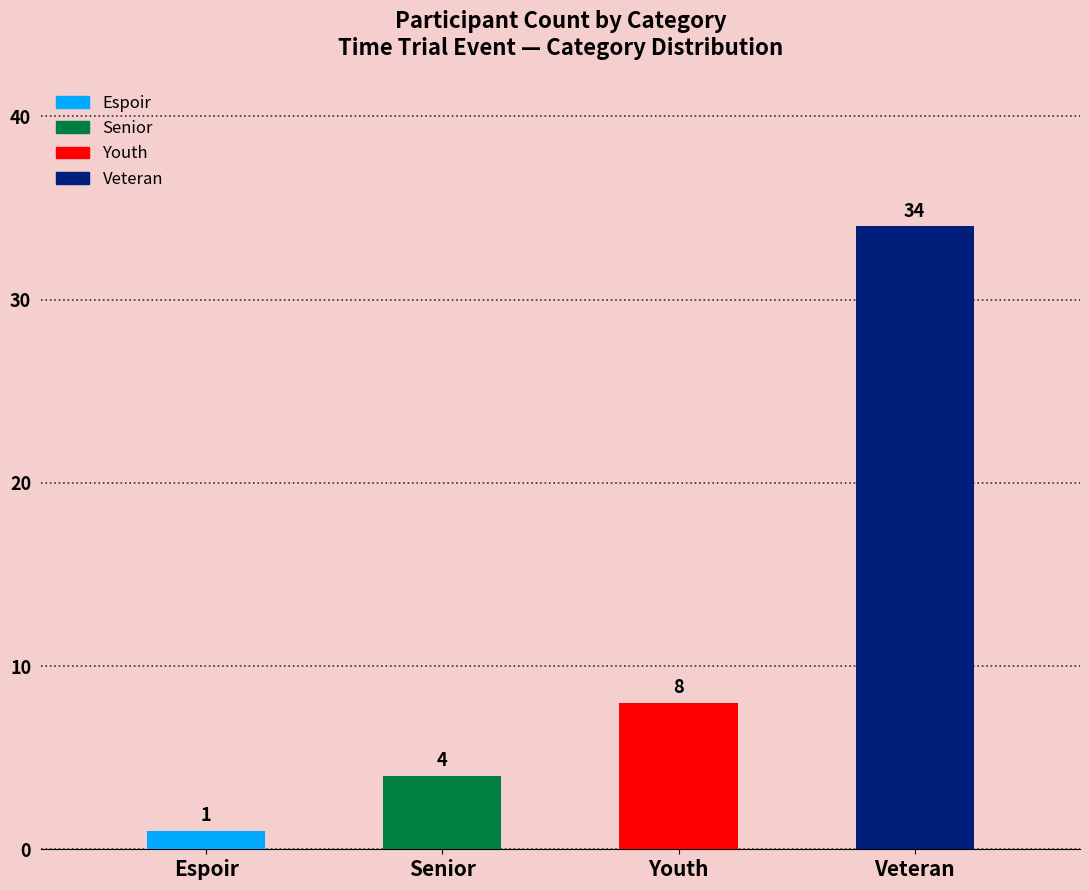

Between Espoir and Veteran, which is larger?

Veteran